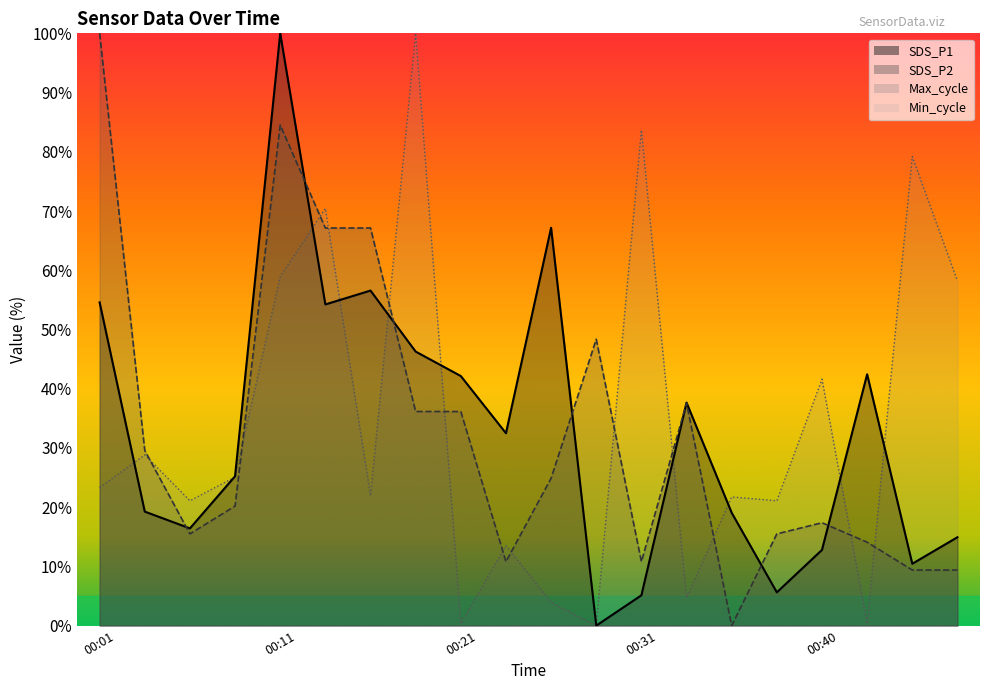

Where is the first local maximum for Max_cycle?

00:04